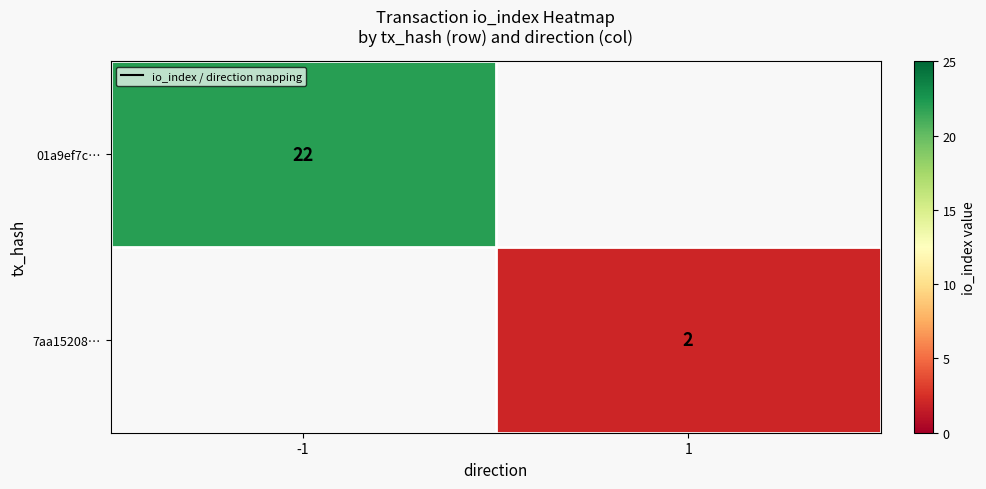

Is it true that 01a9ef7c… equals 22 at -1?

True